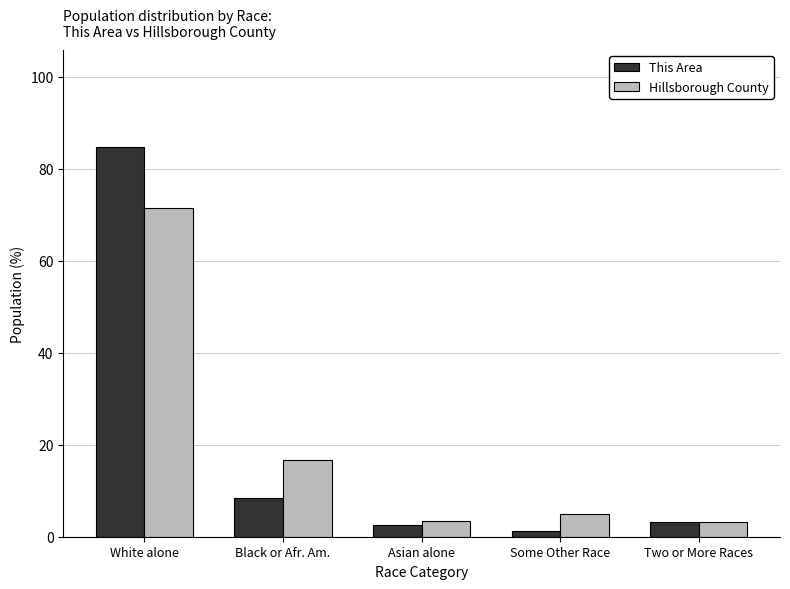

What is the difference between the maximum and minimum values in the This Area series?

83.4